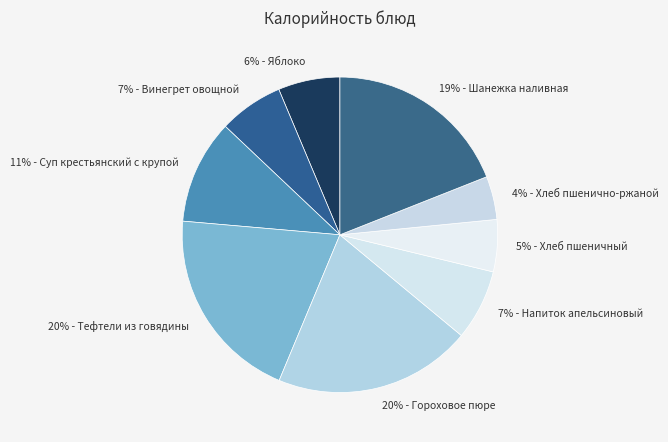

Count the number of slices in the pie.

9